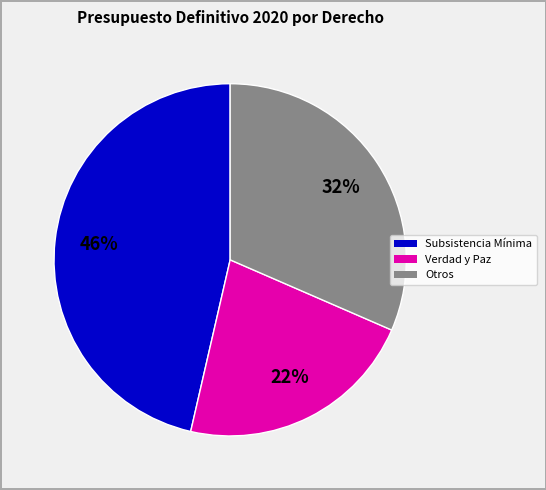

Is there a majority slice in this chart?

No